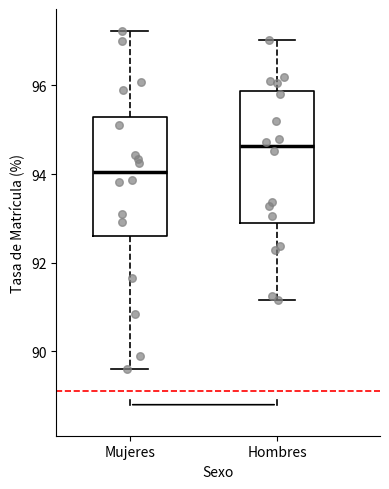

Comparing the boxes themselves (not the whiskers), which one is the tallest?

Hombres